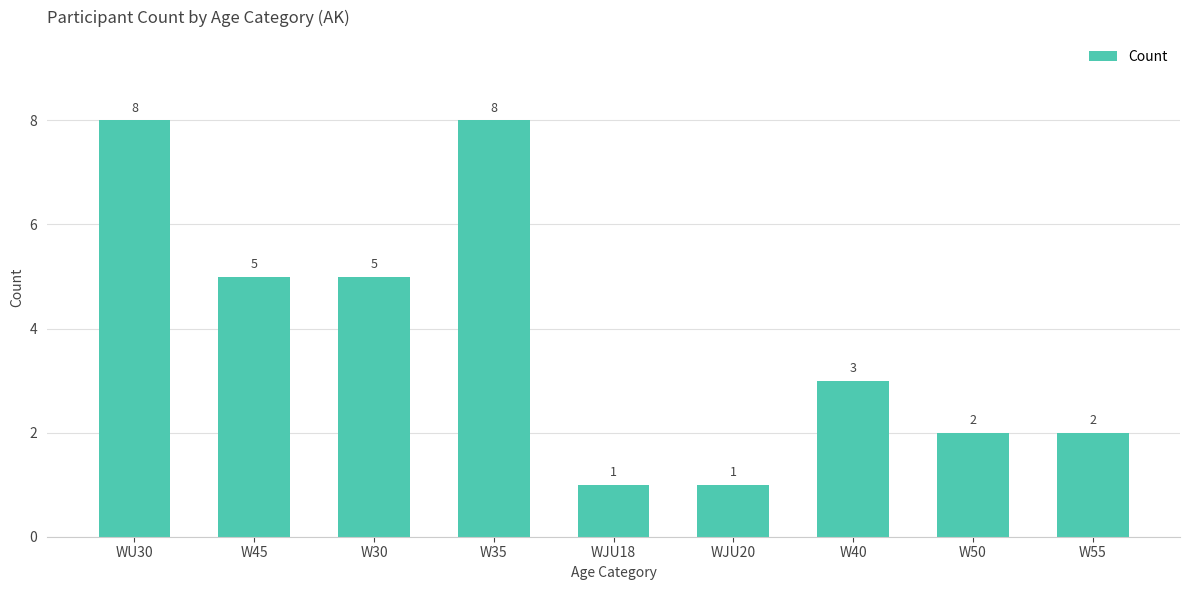

What is the label of the 3rd bar from the left?

W30